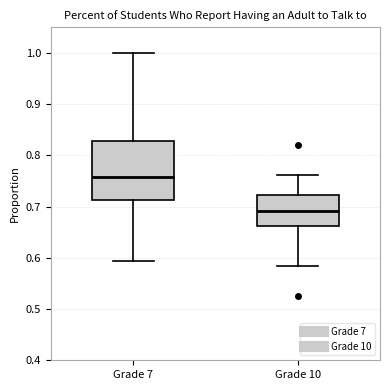

Reading left to right, read every box against the y-axis: the position of its median line, the range the box covers, and the ends of its whiskers. The values are not printed on the chart, so give them approximately, as read against the axis.

Grade 7: median 0.76, box 0.71 to 0.83, whiskers 0.59 to 1.00
Grade 10: median 0.69, box 0.66 to 0.72, whiskers 0.58 to 0.76